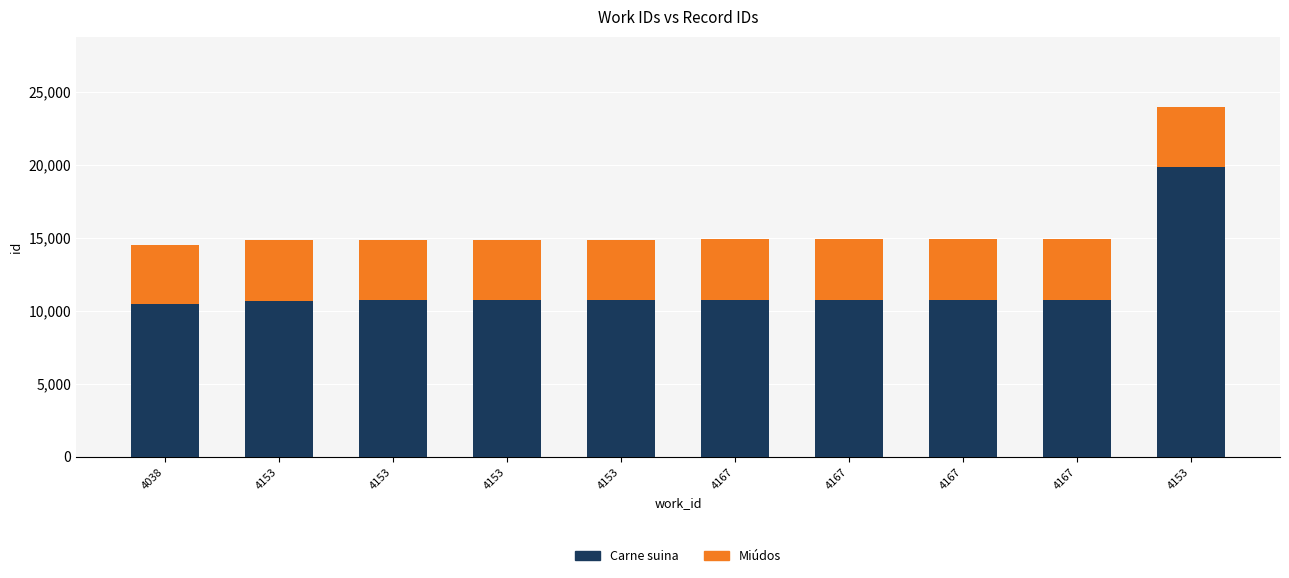

How many data points in Carne suina are less than 10751?

5